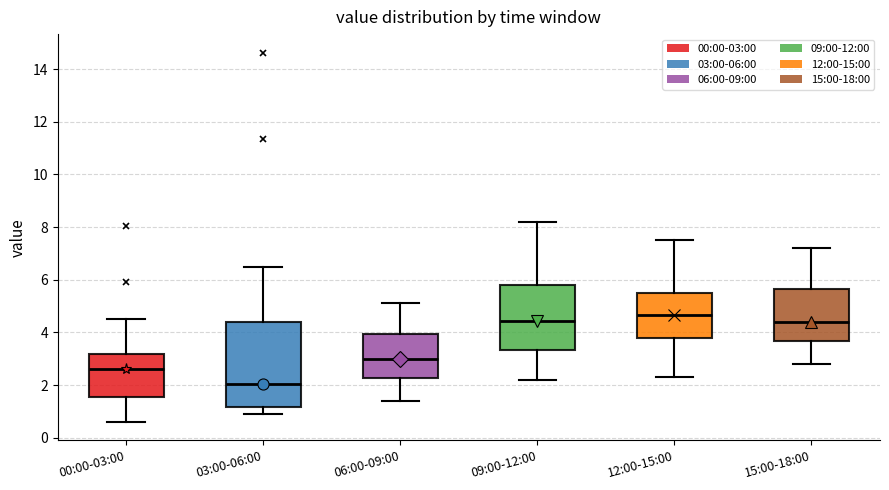

Which box's median line is the lowest?

03:00-06:00